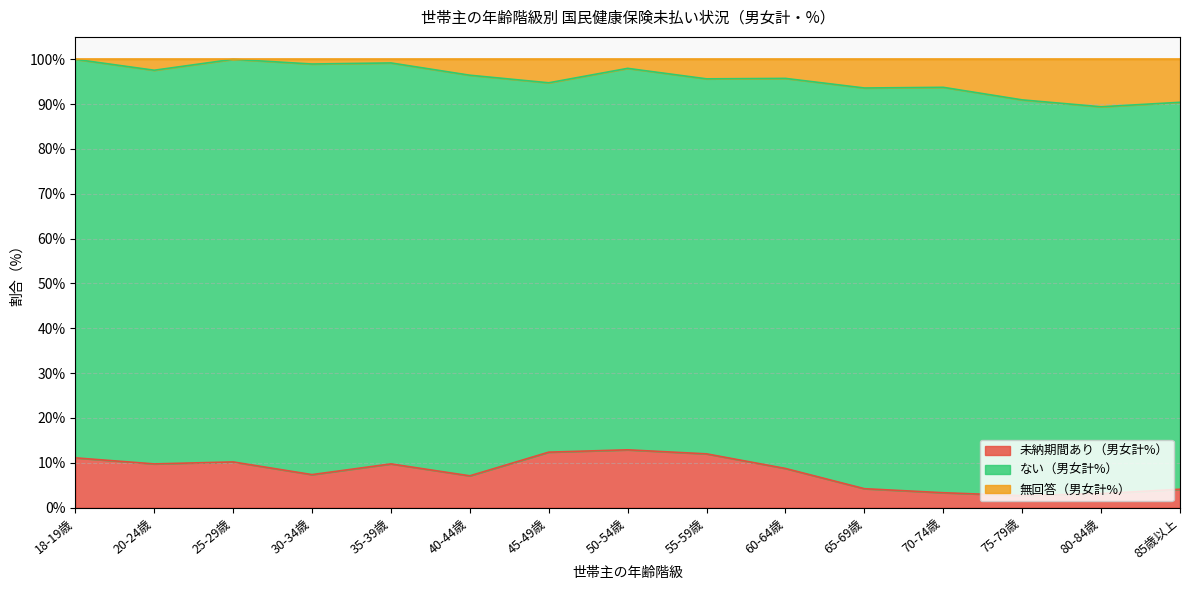

What are all the series names shown in the legend?

未納期間あり（男女計%）, ない（男女計%）, 無回答（男女計%）